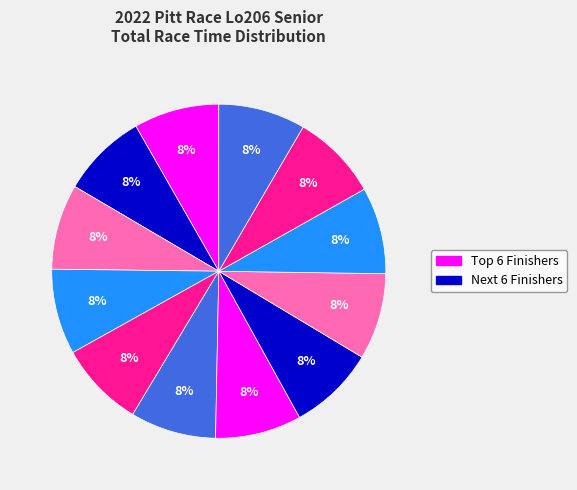

Count the number of slices in the pie.

12